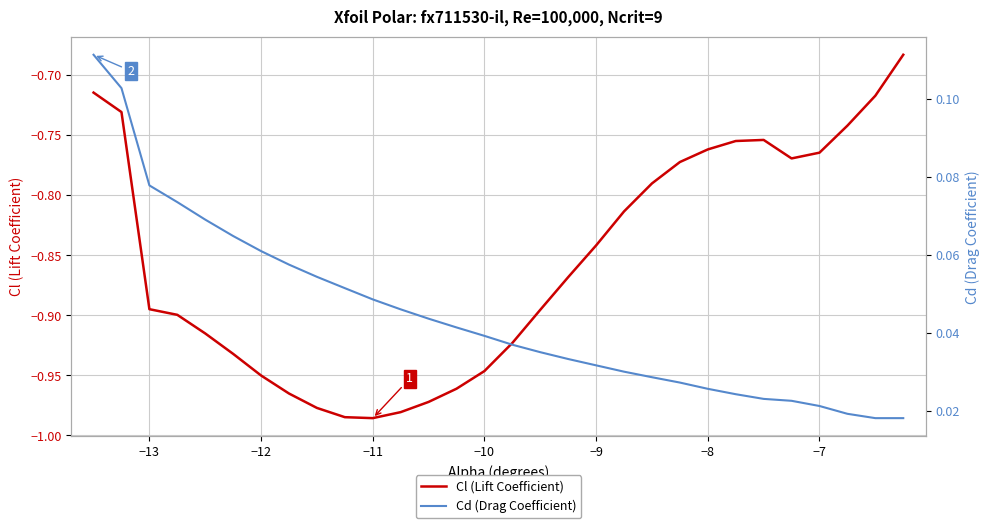

Does the chart have visible grid lines?

Yes